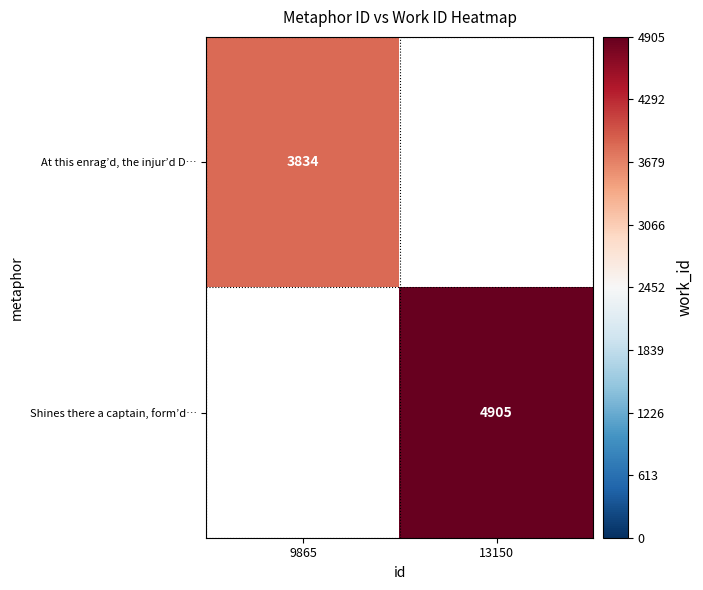

True or false: Shines there a captain, form’d… has a value of 4905 at 13150.

True